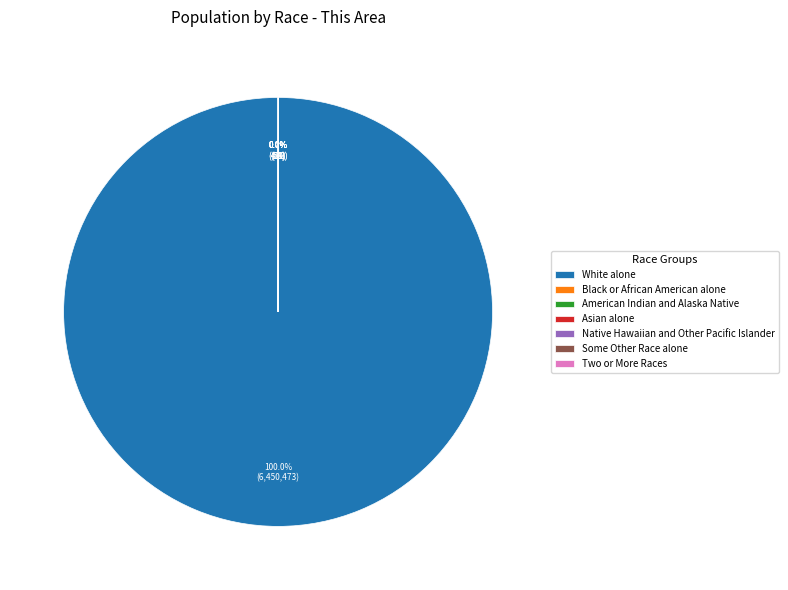

What is the largest slice in the pie chart?

White alone